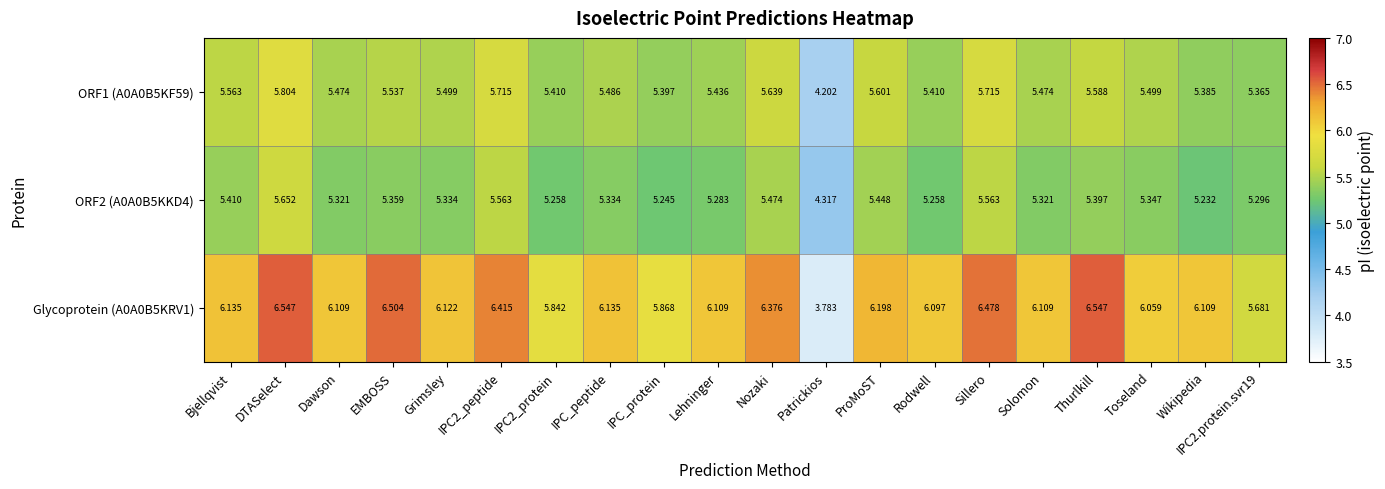

List the series in order of their overall mean, lowest first.

ORF2 (A0A0B5KKD4), ORF1 (A0A0B5KF59), Glycoprotein (A0A0B5KRV1)